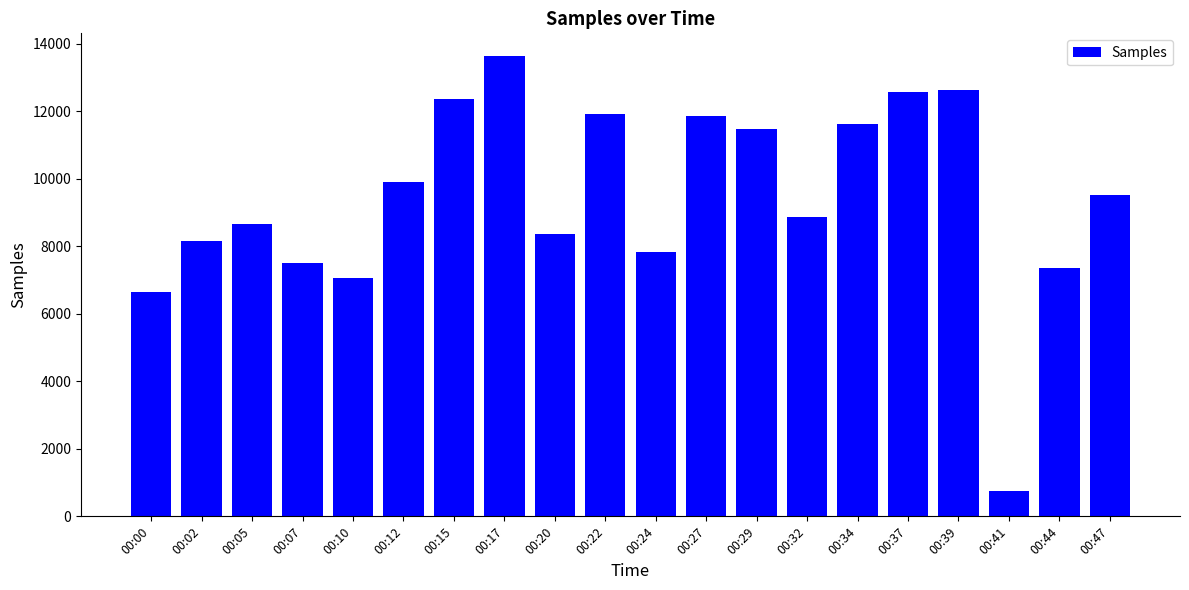

Reading left to right, extract all data points from this chart.

6641	8164	8665	7489	7044	9894	12345	13622	8352	11911	7824	11853	11466	8871	11605	12562	12632	747	7349	9526